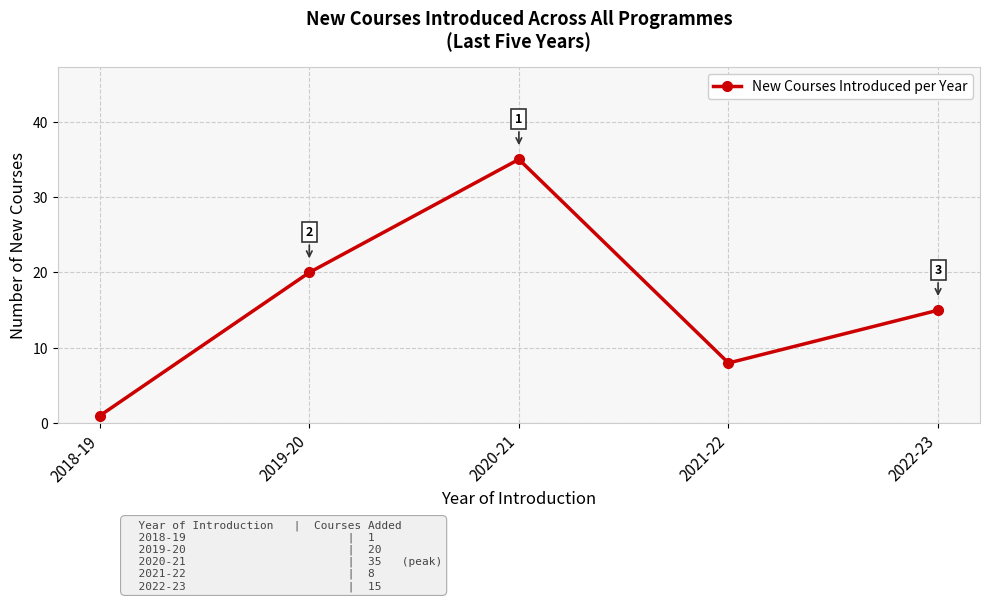

Which has a higher value, 2022-23 or 2018-19?

2022-23